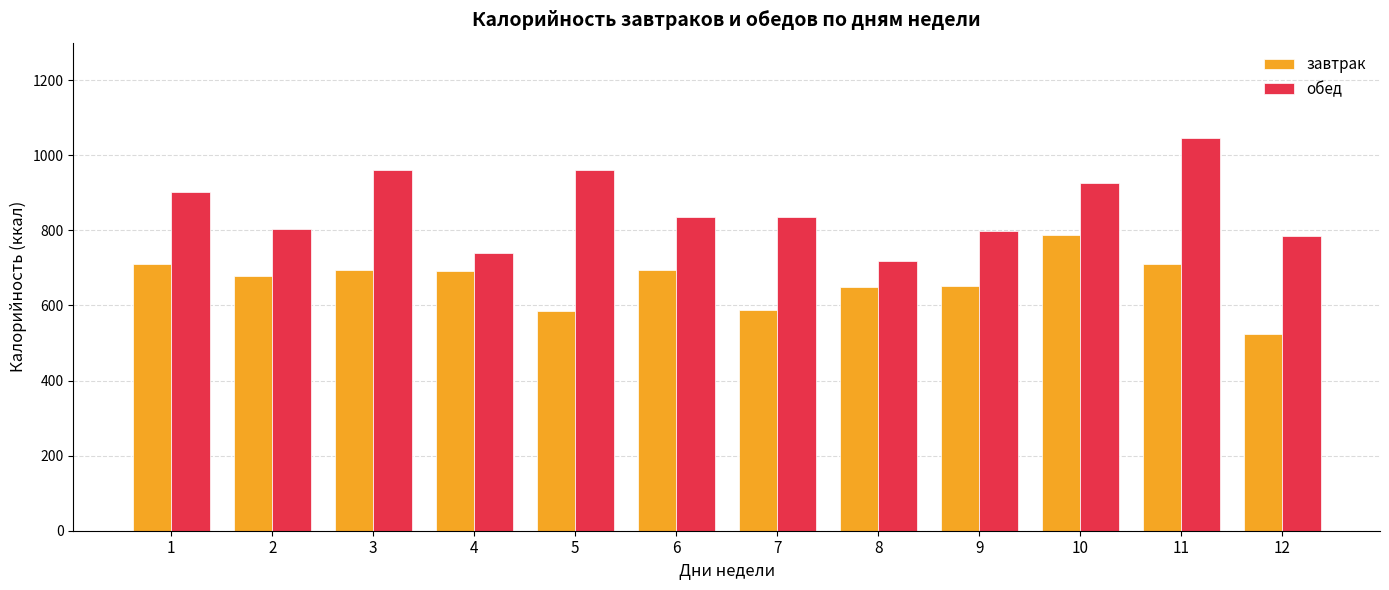

Which series has the largest total across all categories?

обед